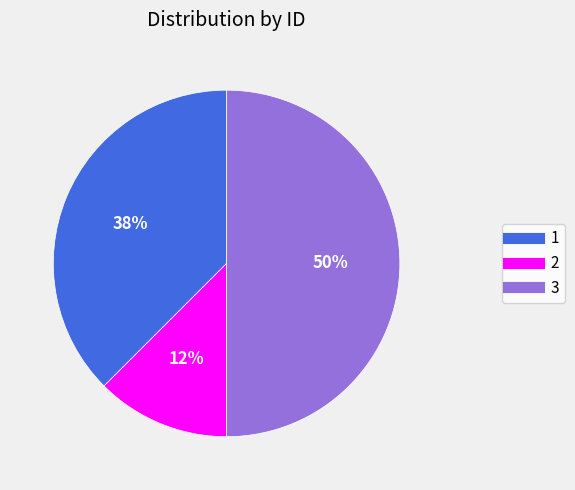

To the nearest percent, what is the average slice percentage?

33%